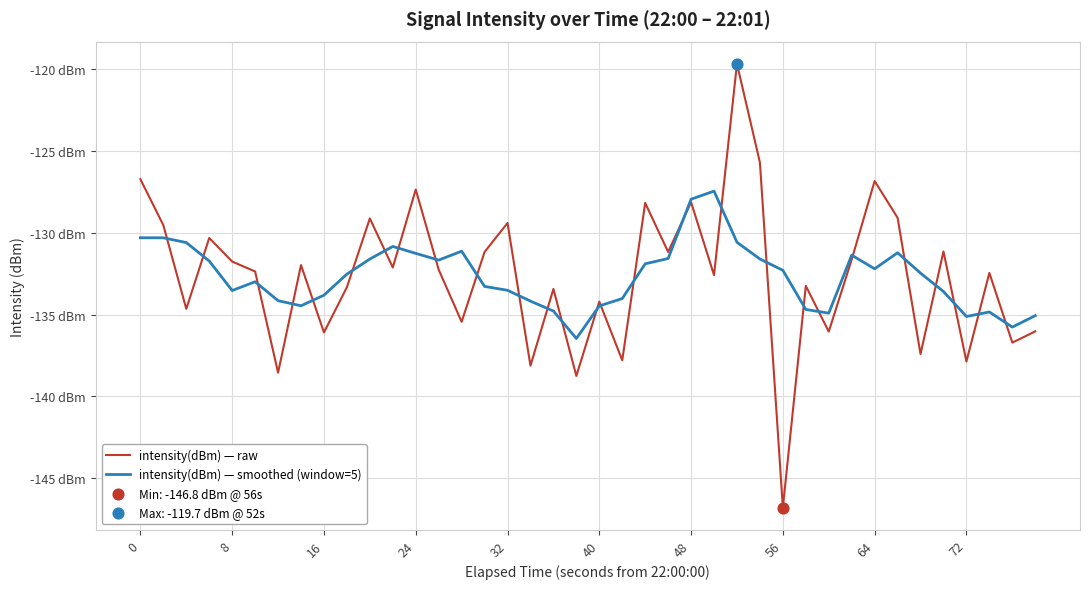

Does the chart have visible grid lines?

Yes